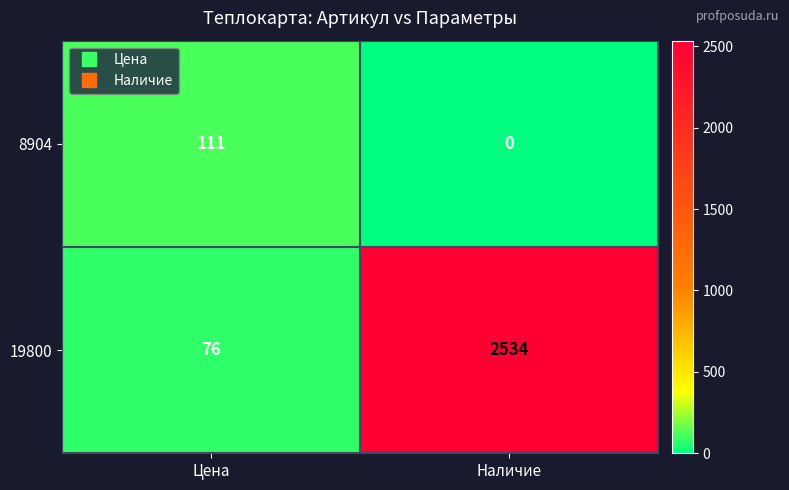

Rank the series at Наличие from highest to lowest value.

19800, 8904